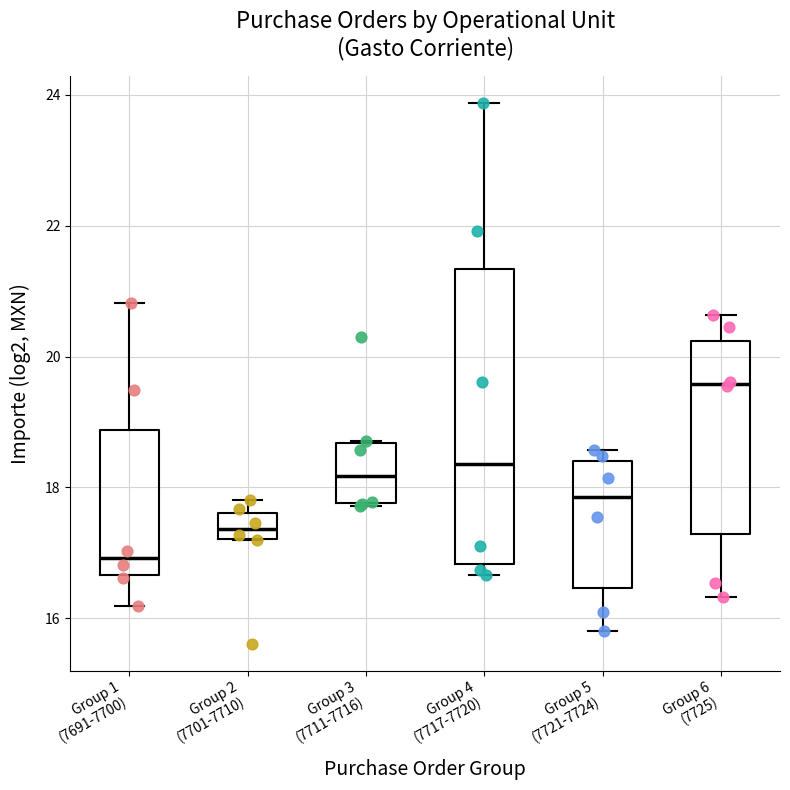

Which box is the tallest, from its lower edge to its upper edge?

Group 4 (7717-7720)